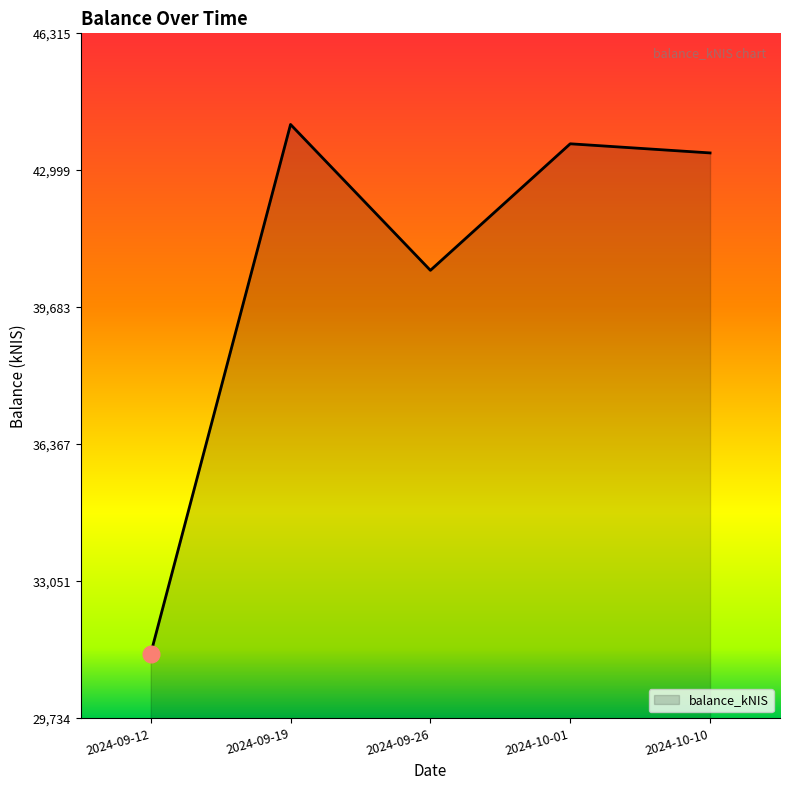

Which has a higher value, 2024-09-19 or 2024-10-10?

2024-09-19